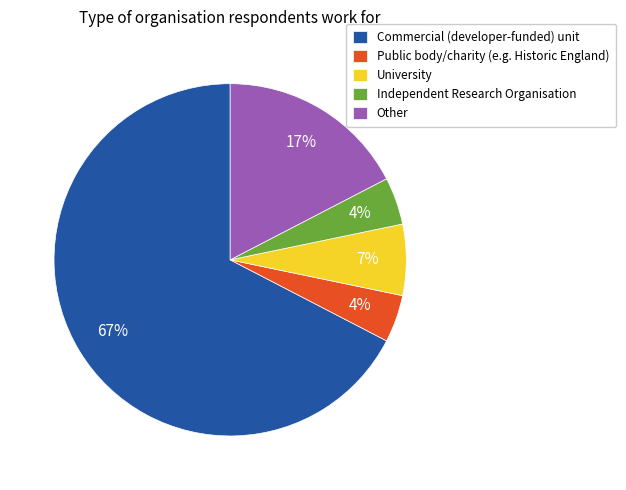

The University slice represents 7% of the pie. True or false?

True